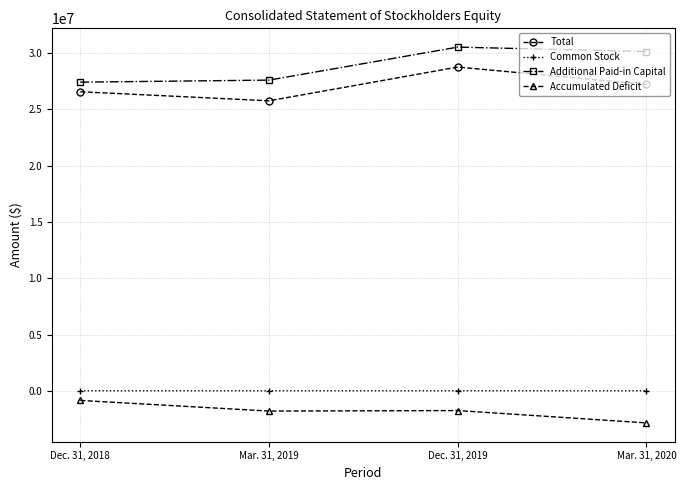

What is the greatest value displayed?

30537015